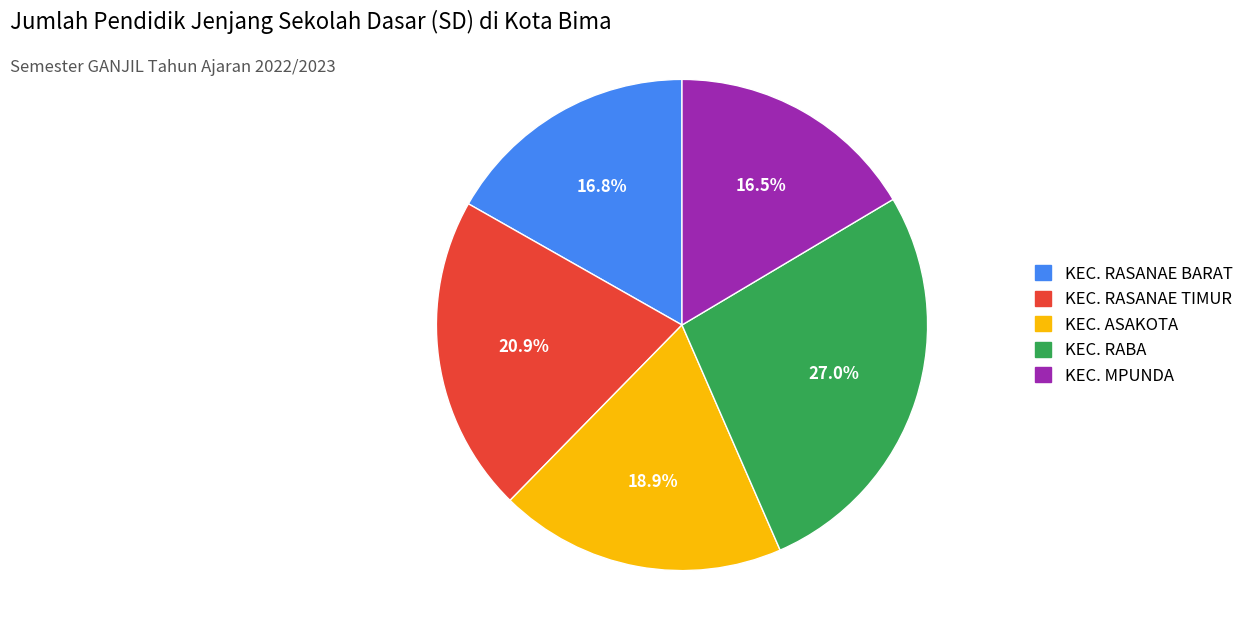

What is the ratio of the value at KEC. MPUNDA to the value at KEC. RASANAE BARAT?

1.0